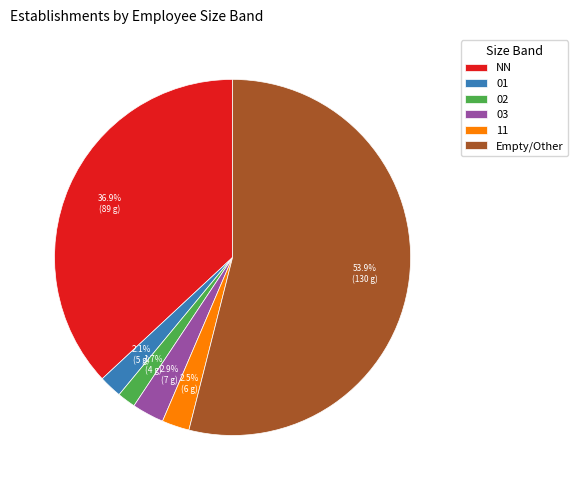

The 02 slice represents 2% of the pie. True or false?

True